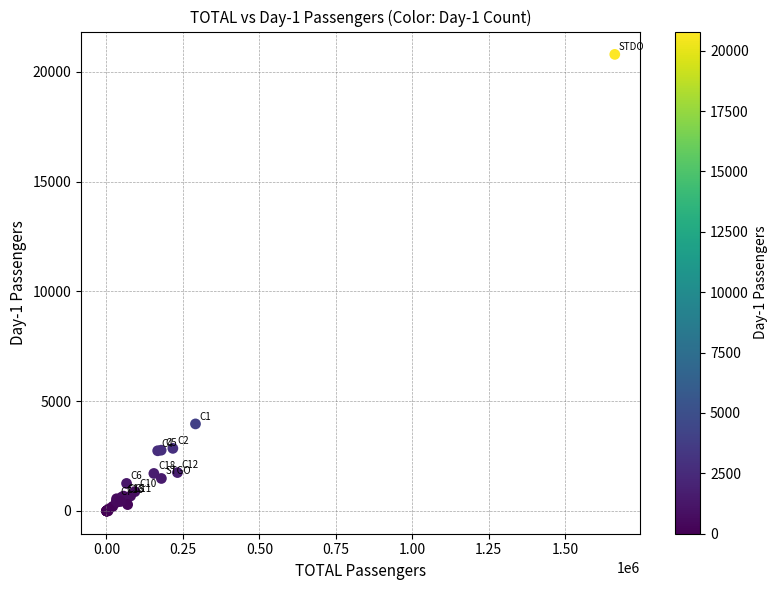

What Y value in the scatter plot is closest to 10396?

3962